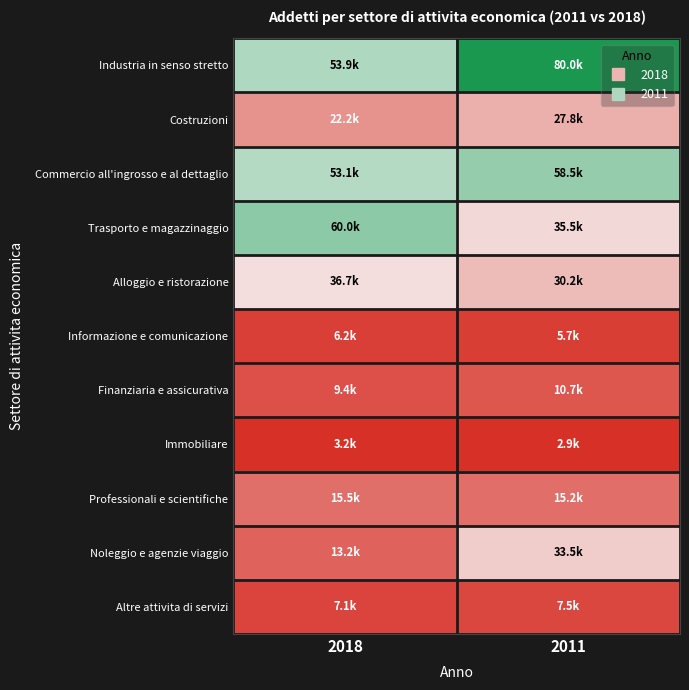

Reading left to right, extract all data points from this chart.

Industria in senso stretto: 2018=53857	2011=80035
Costruzioni: 2018=22183	2011=27798
Commercio all'ingrosso e al dettaglio: 2018=53078	2011=58451
Trasporto e magazzinaggio: 2018=59971	2011=35508
Alloggio e ristorazione: 2018=36687	2011=30186
Informazione e comunicazione: 2018=6155	2011=5681
Finanziaria e assicurativa: 2018=9399	2011=10654
Immobiliare: 2018=3207	2011=2943
Professionali e scientifiche: 2018=15509	2011=15221
Noleggio e agenzie viaggio: 2018=13155	2011=33511
Altre attivita di servizi: 2018=7104	2011=7476